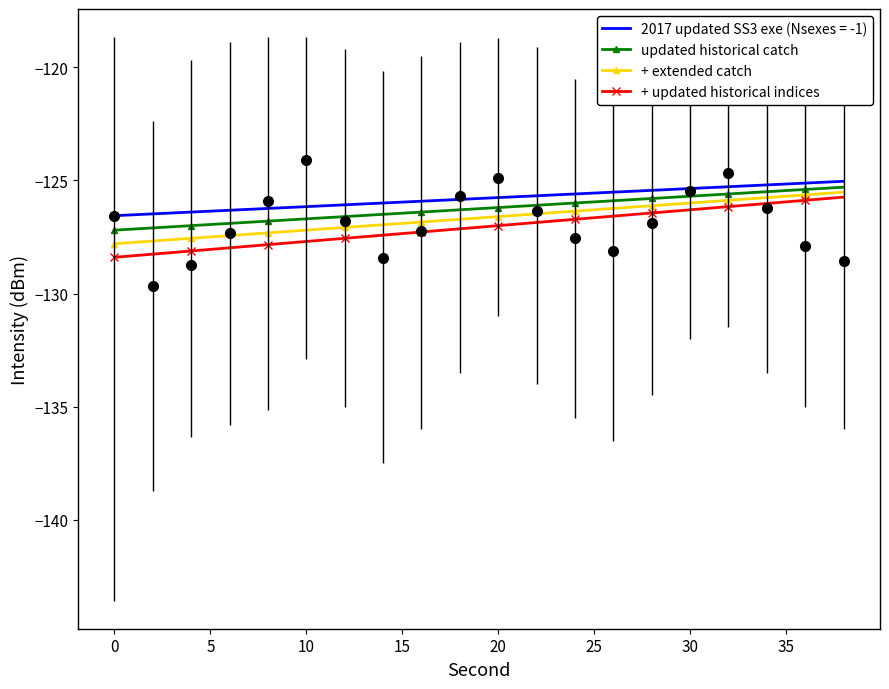

Read the + extended catch value at 0.

-127.8